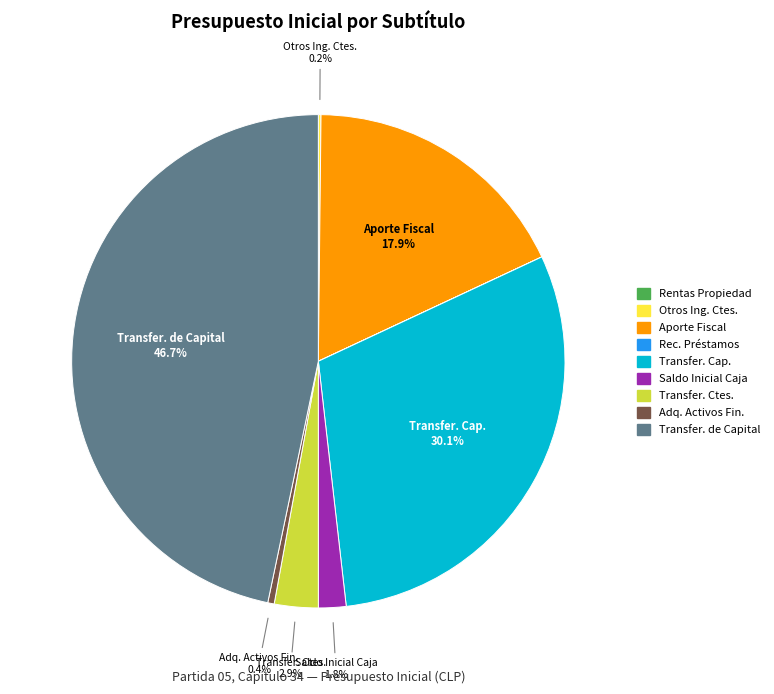

Combined, do Transfer. de Capital and Adq. Activos Fin. account for over 50%?

No